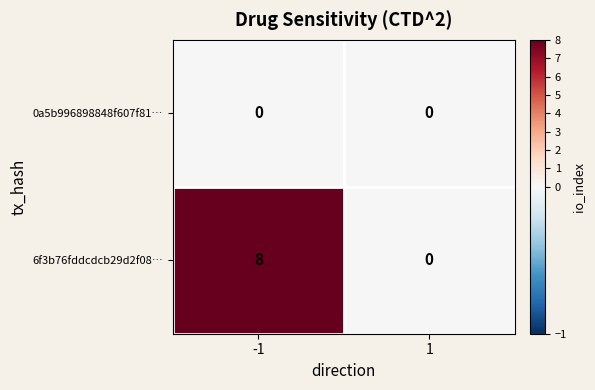

At how many categories does at least one series exceed 7?

1